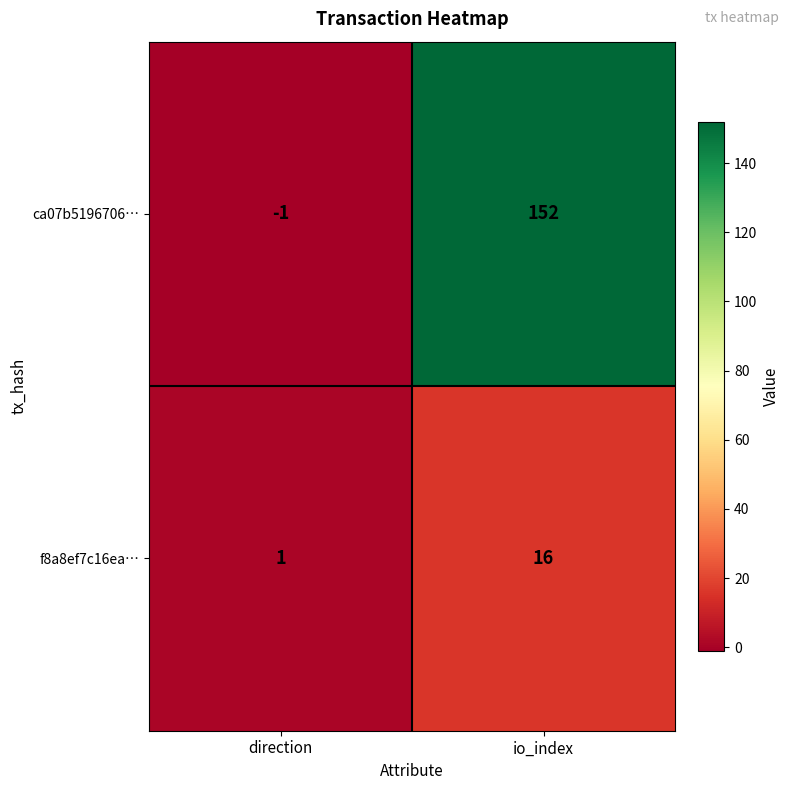

At which label is ca07b5196706… closest to 75?

direction